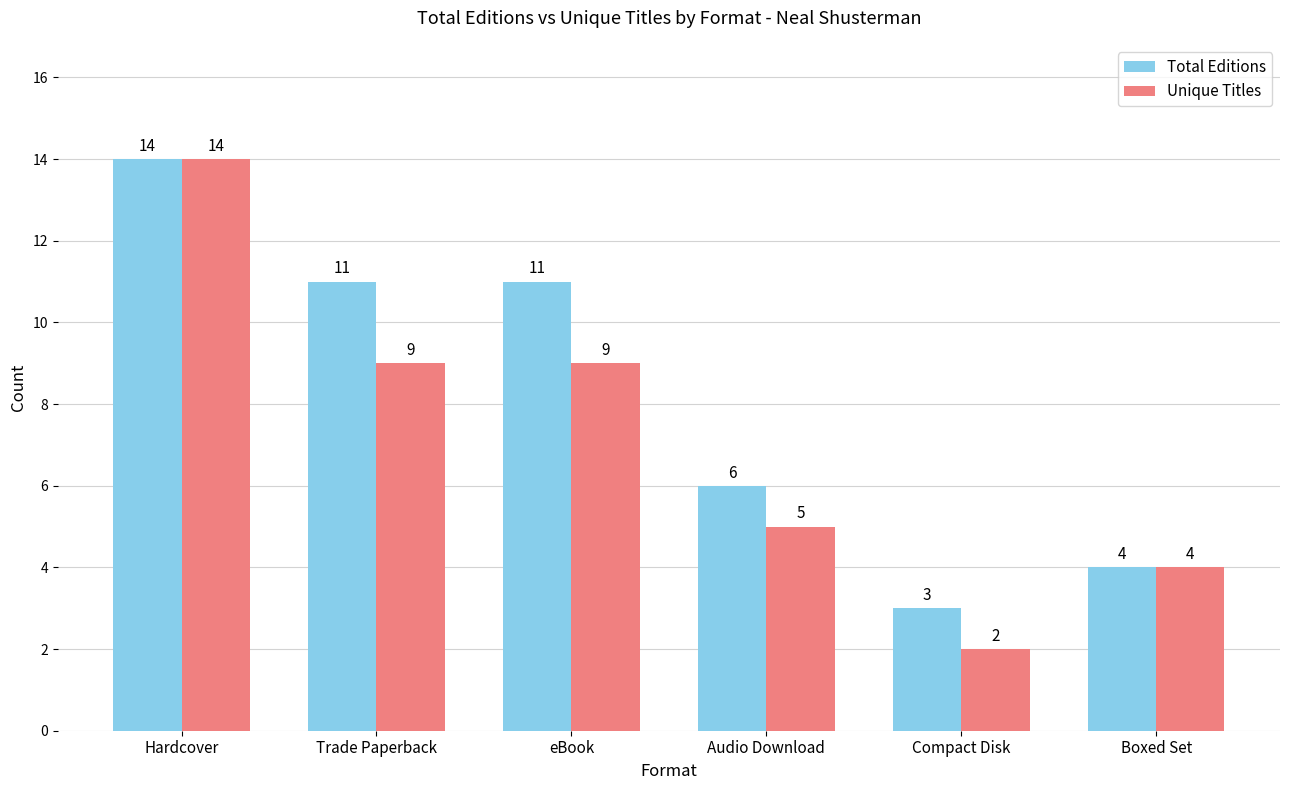

Which series has the largest total across all categories?

Total Editions